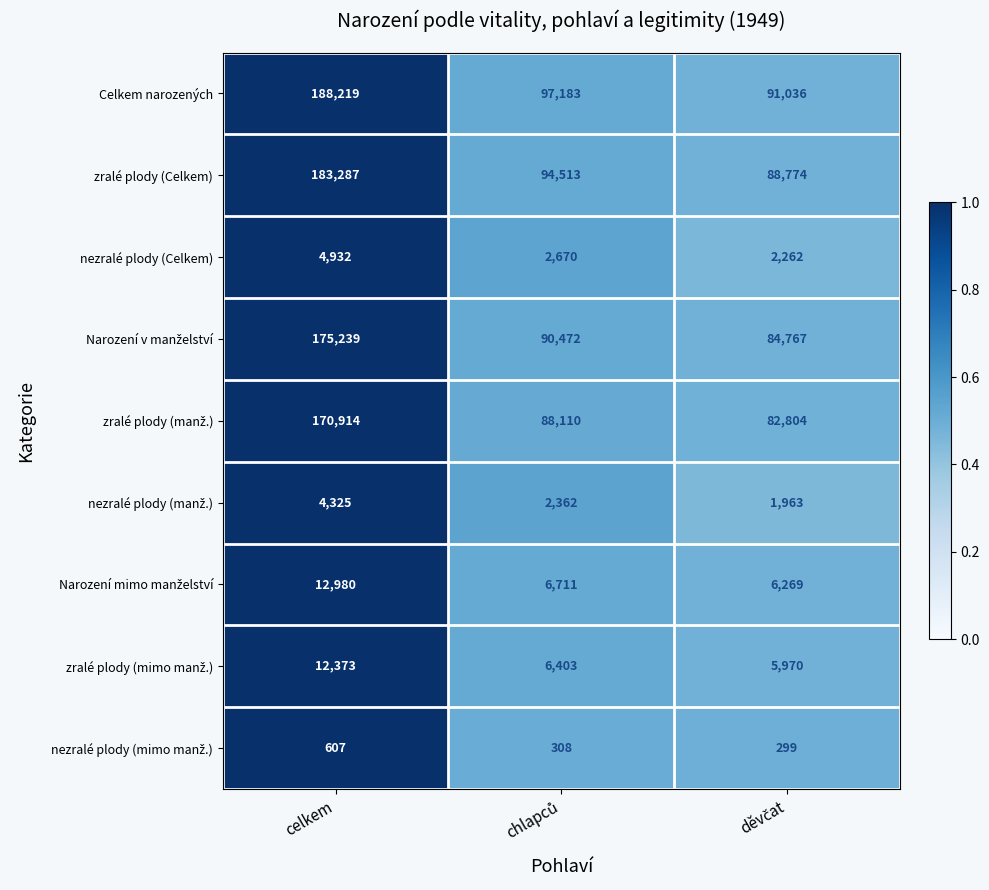

Which series has the largest total across all categories?

Celkem narozených